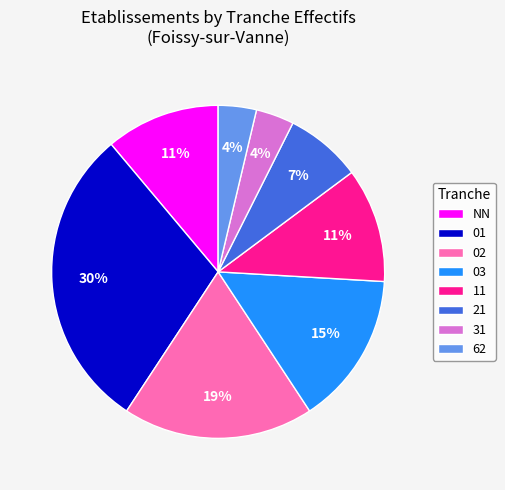

Count the number of slices in the pie.

8